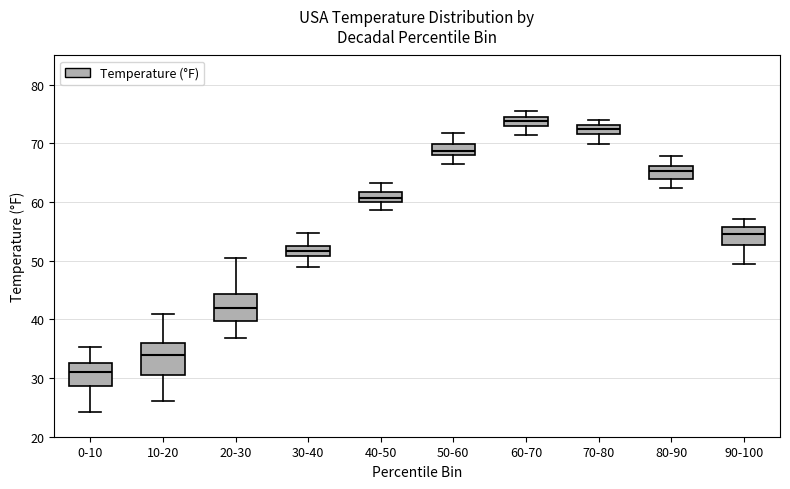

Where is the upper edge of the box for 70-80 on the y-axis? The values are not printed on the chart, so give them approximately, as read against the axis.

73